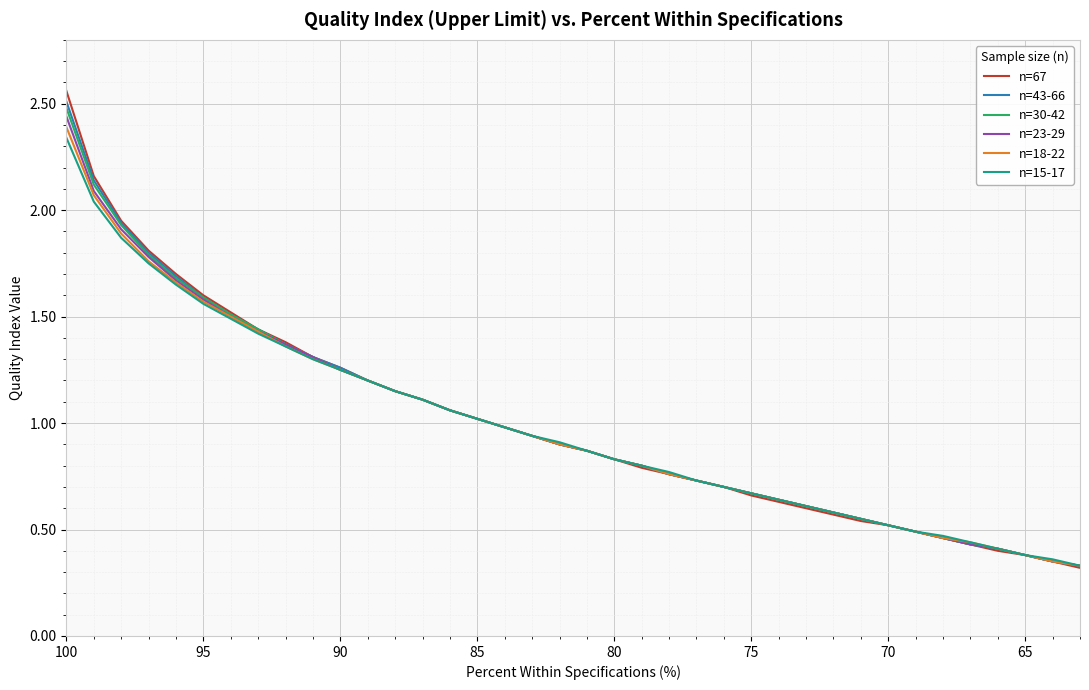

How many lines are shown in the chart?

6